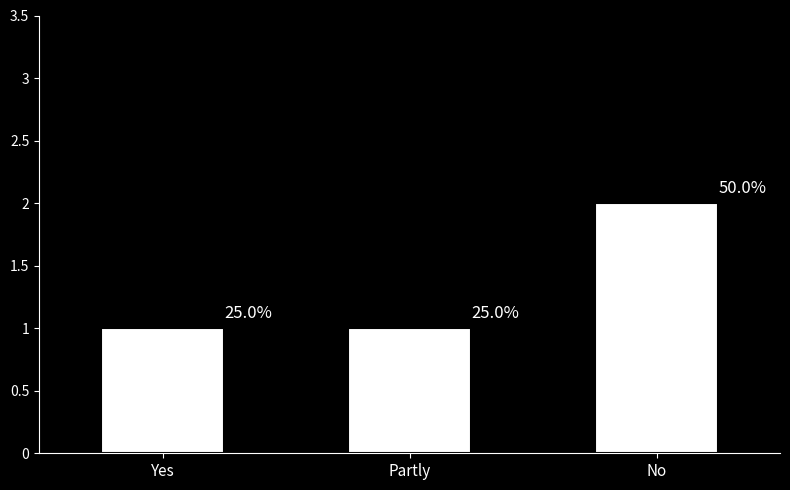

Reading left to right, transcribe all the data shown in this chart.

1	1	2